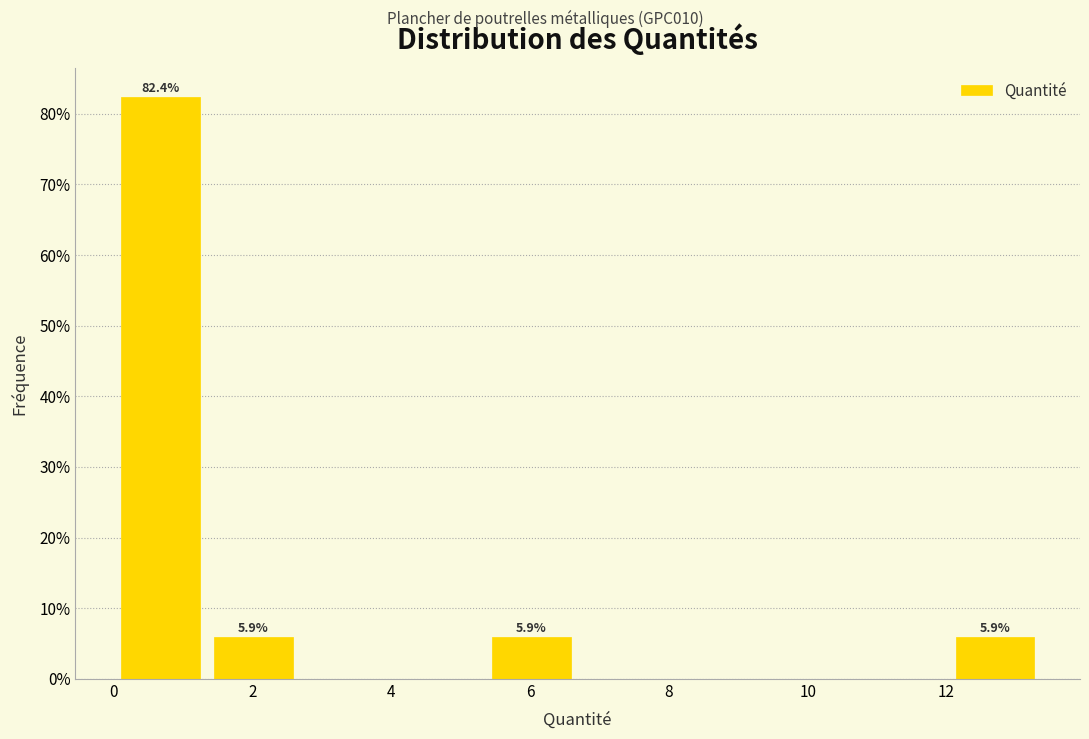

Over which range of the x-axis is the bar tallest?

0.0 to 1.4